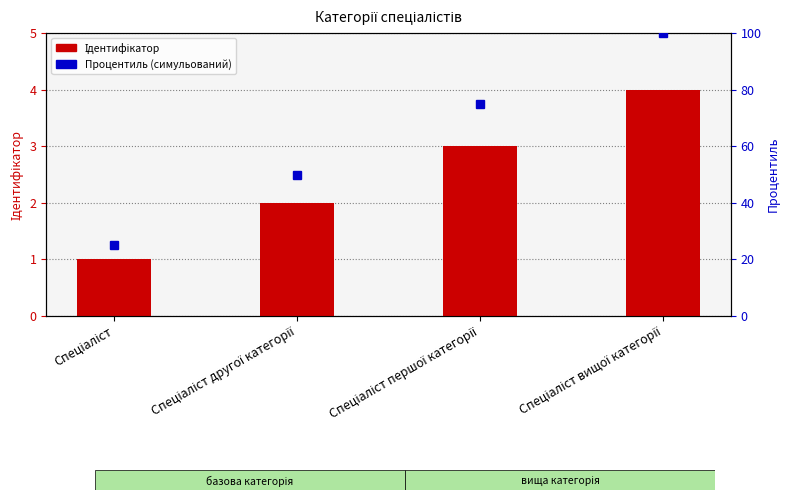

How many values in the Процентиль (симульований) series exceed 75?

1